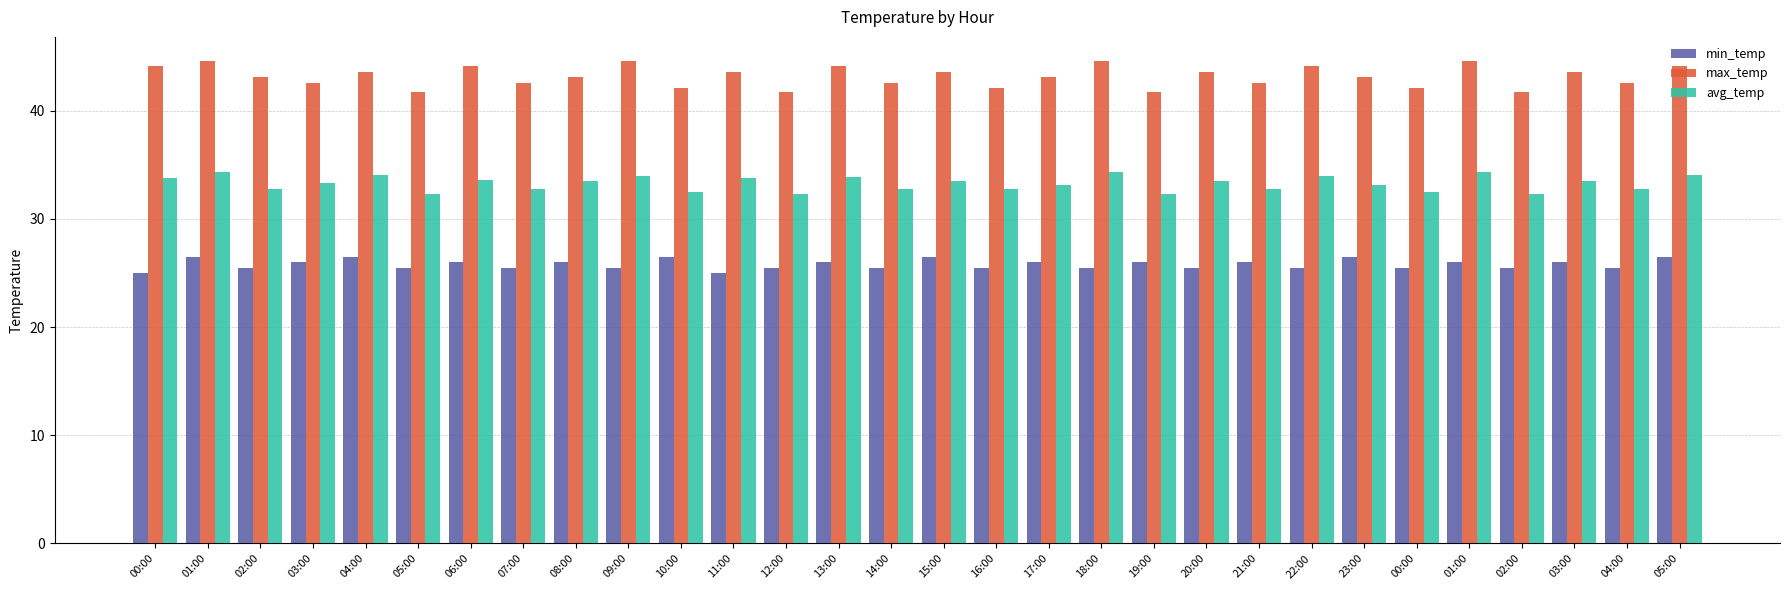

Which series has the largest total across all categories?

max_temp